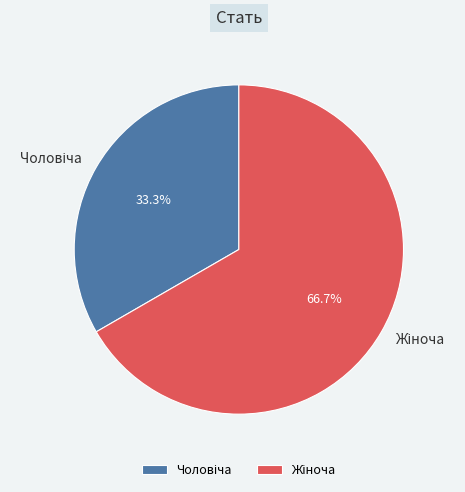

Is there any slice that represents more than half of the pie?

Yes